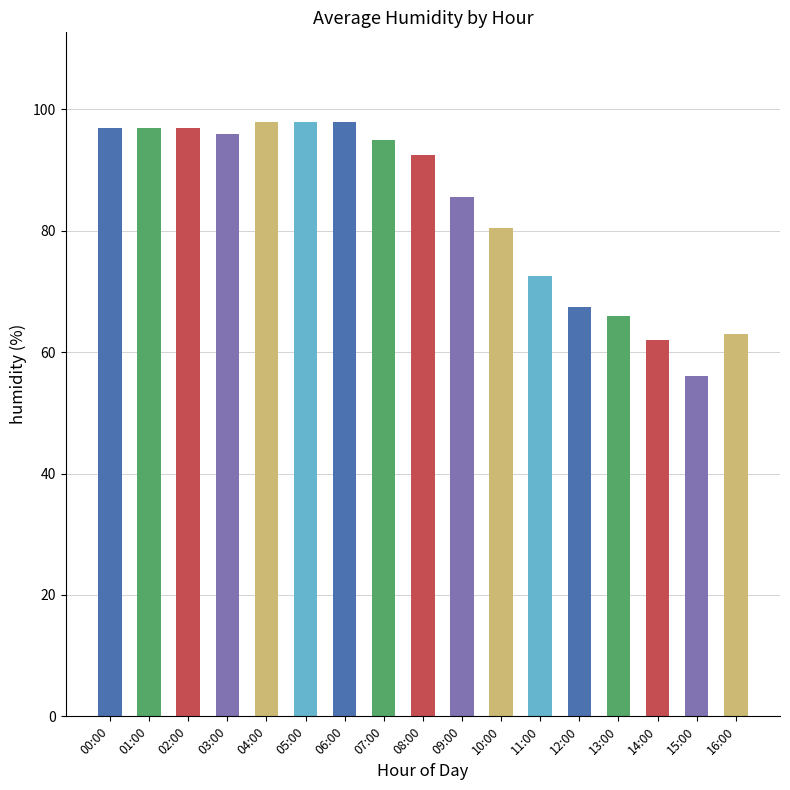

What is the minimum value shown in the chart?

56.0